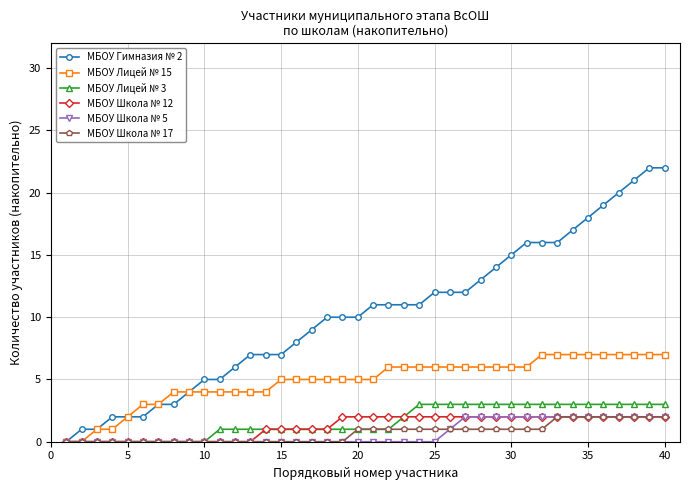

Which series has the largest total across all categories?

МБОУ Гимназия № 2